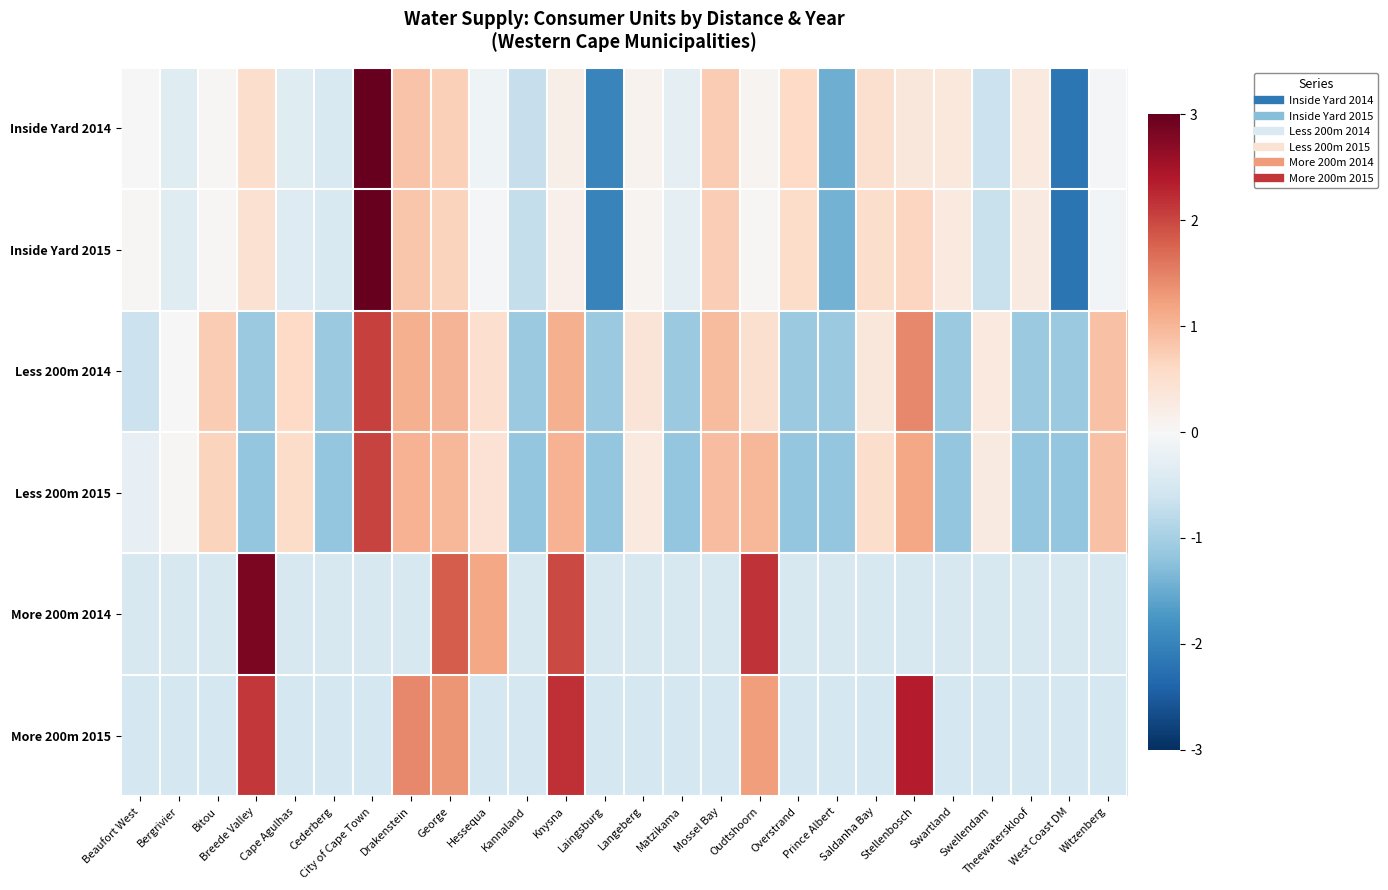

At Beaufort West, list the series in order from largest to smallest.

Inside Yard 2015, Inside Yard 2014, Less 200m 2015, More 200m 2014, More 200m 2015, Less 200m 2014